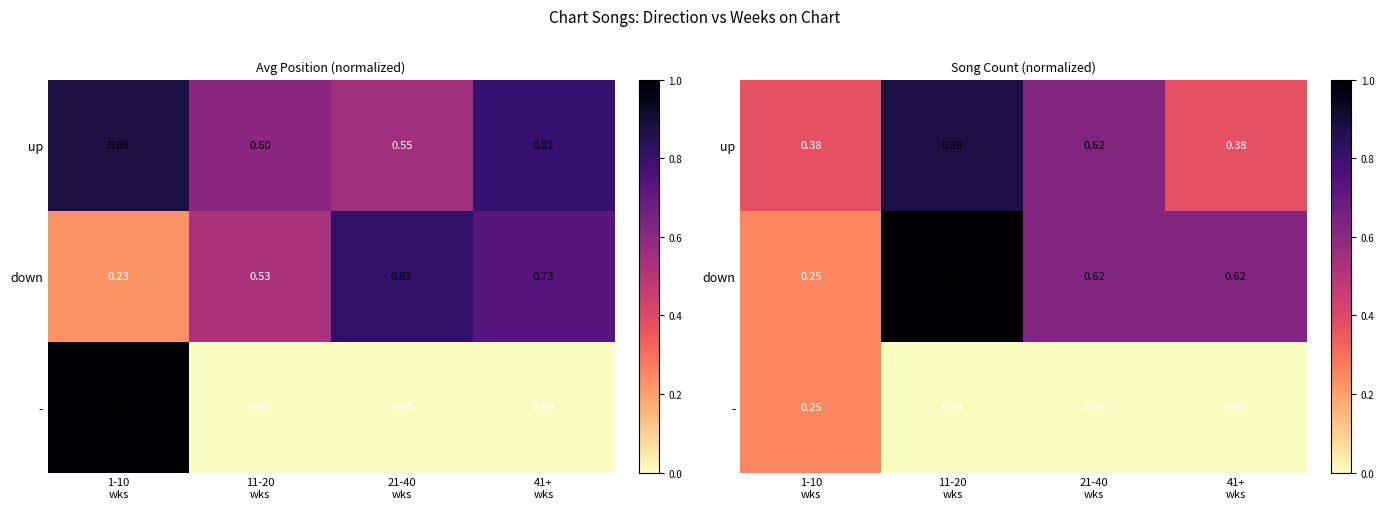

Is the value of down at 1-10 wks greater than the value of up at 1-10 wks?

No